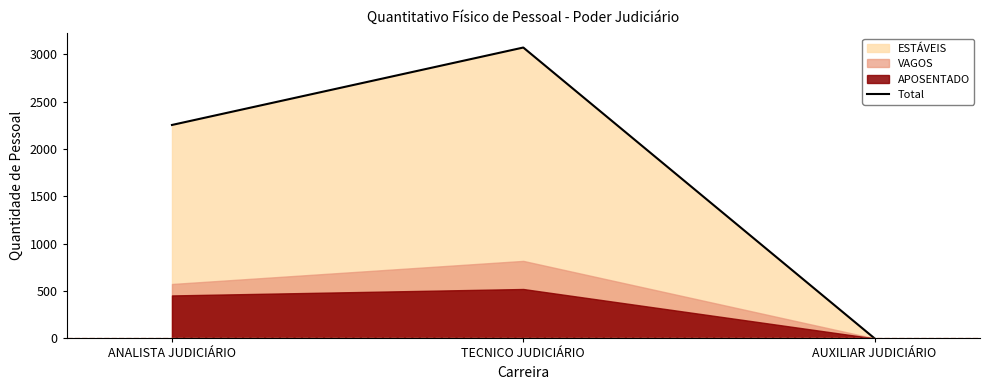

How many positive values are there?

2